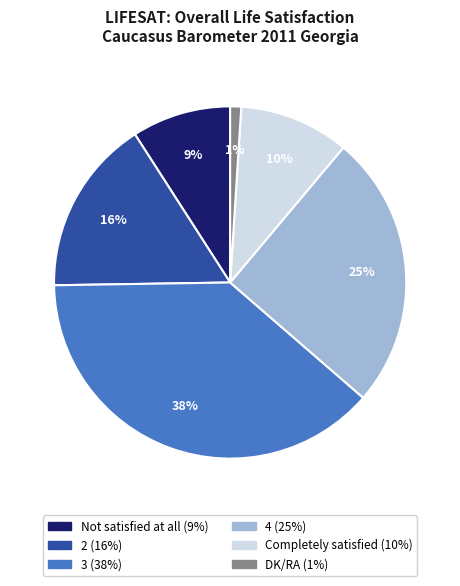

The 3 slice represents 32% of the pie. True or false?

False